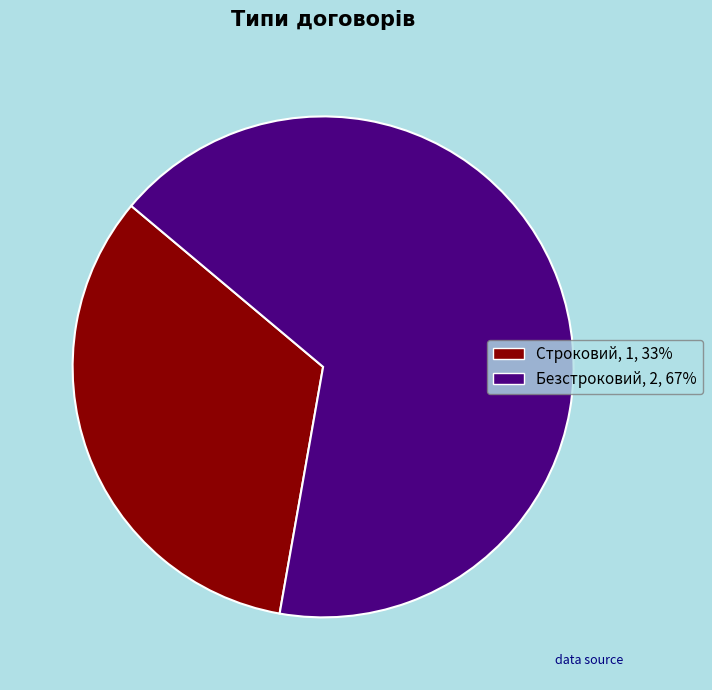

What is the ratio of the value at Строковий to the value at Безстроковий?

0.5